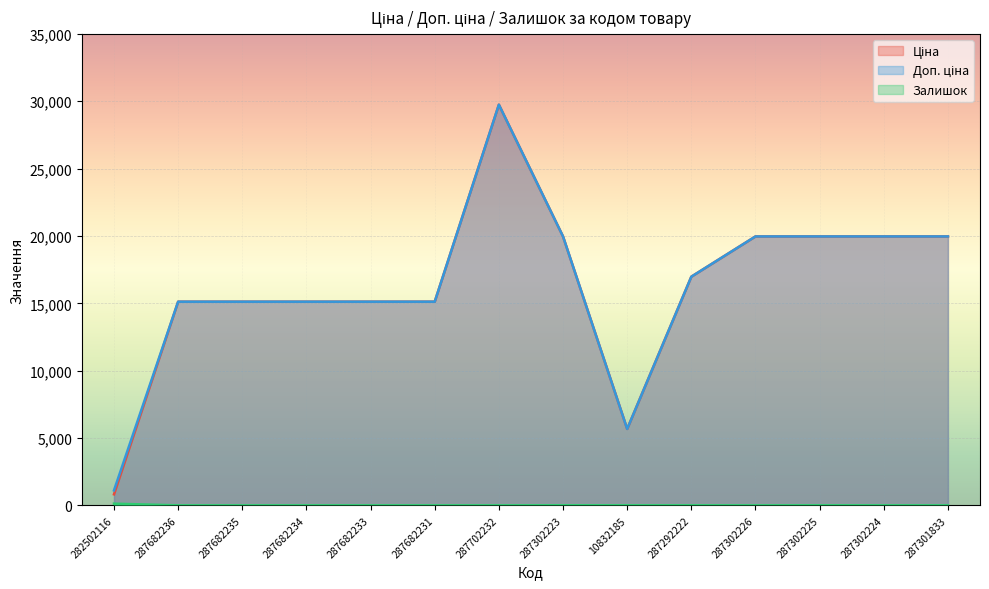

The Доп. ціна series shows 28873.0 at 287302224. True or false?

False